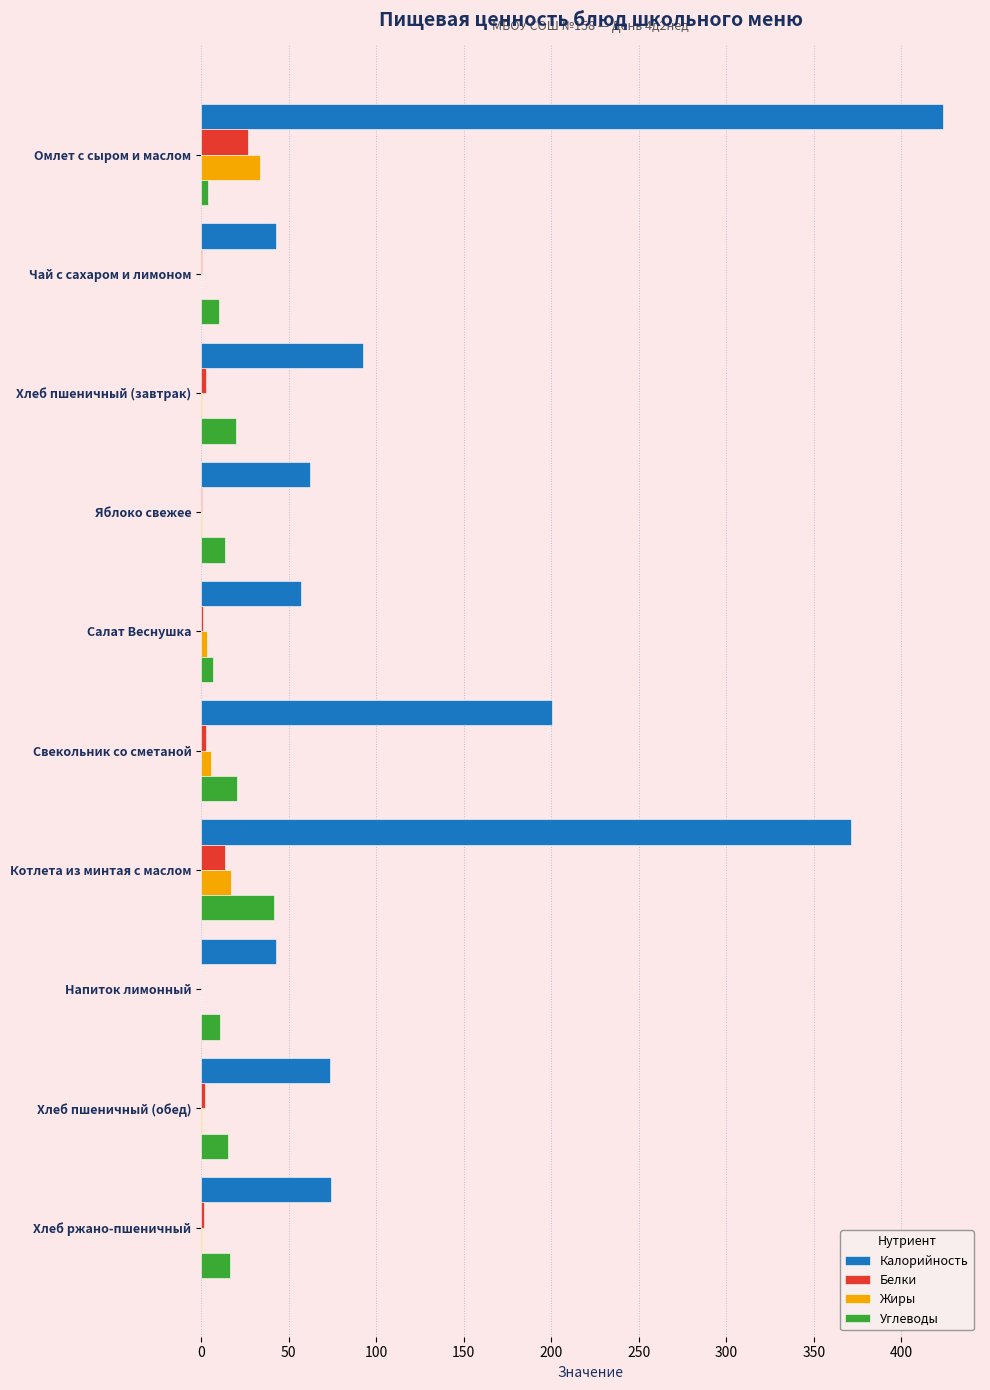

Is it true that Калорийность equals 15.6 at Яблоко свежее?

False